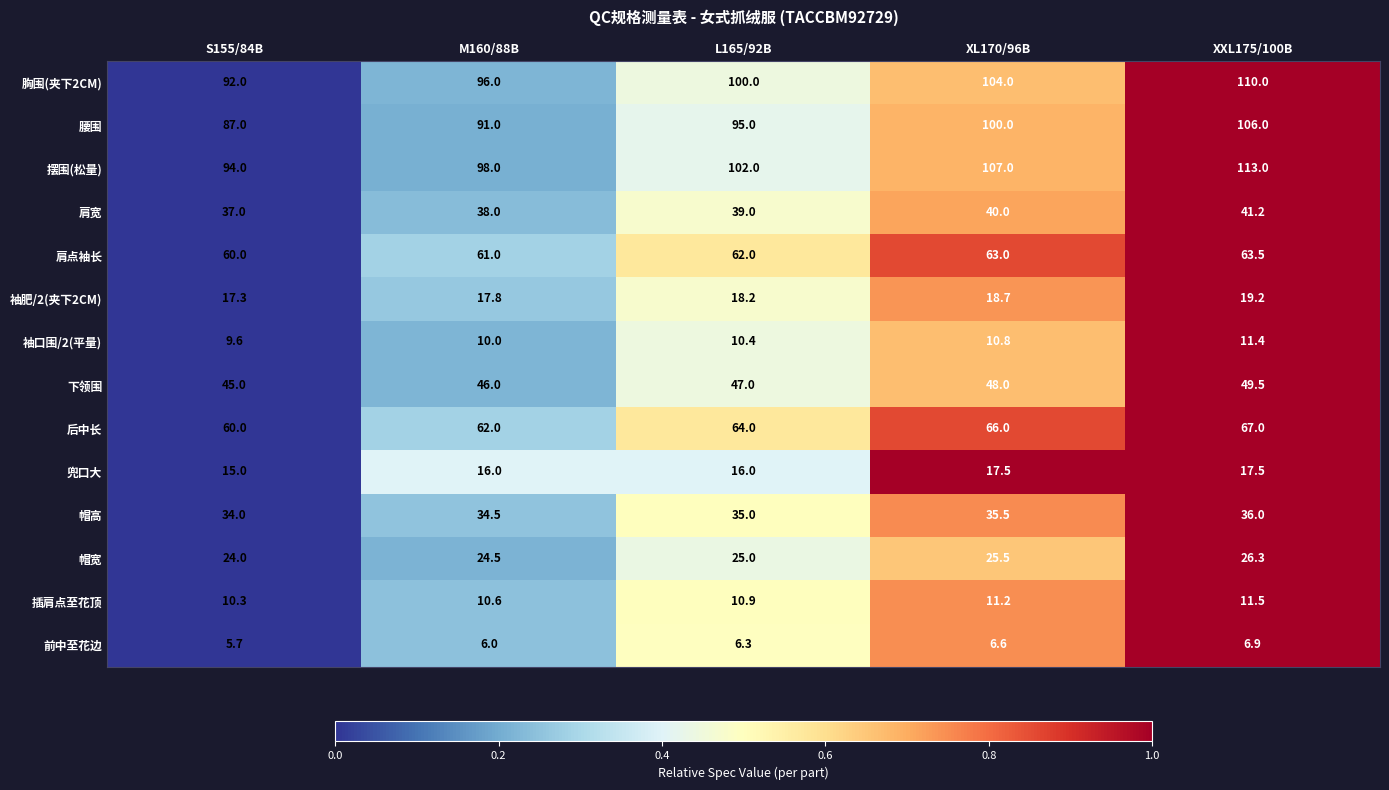

What is the difference between the second highest and minimum values in the 袖口围/2(平量) series?

1.2